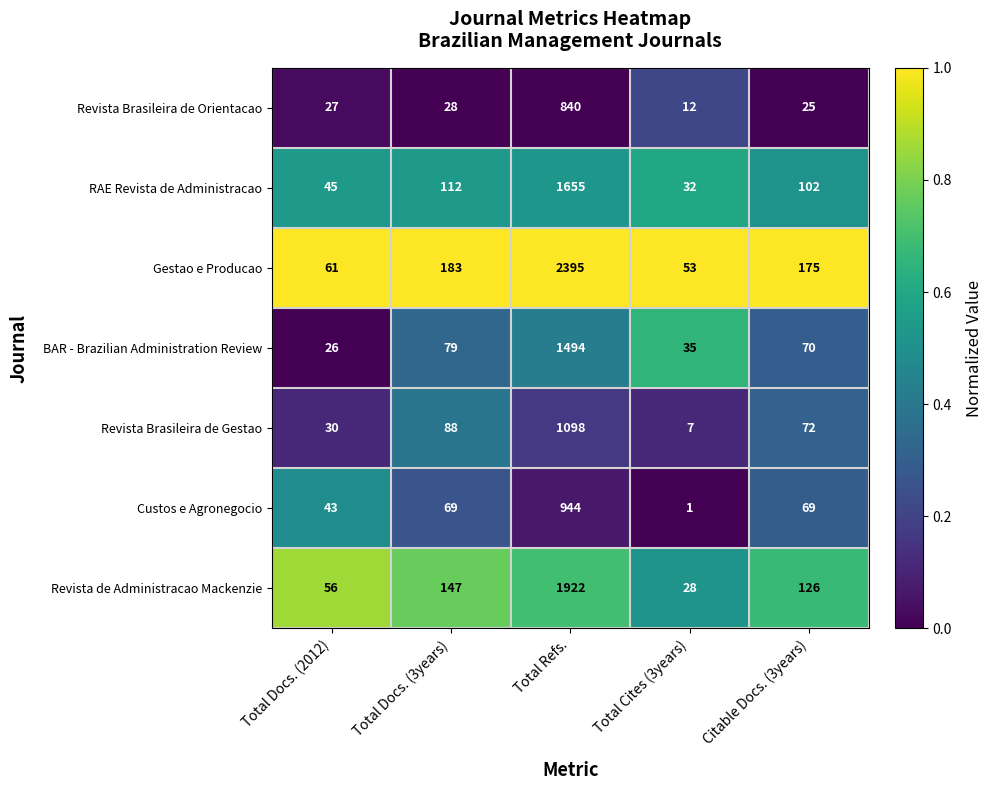

Is it true that Gestao e Producao equals 82 at Total Docs. (2012)?

False